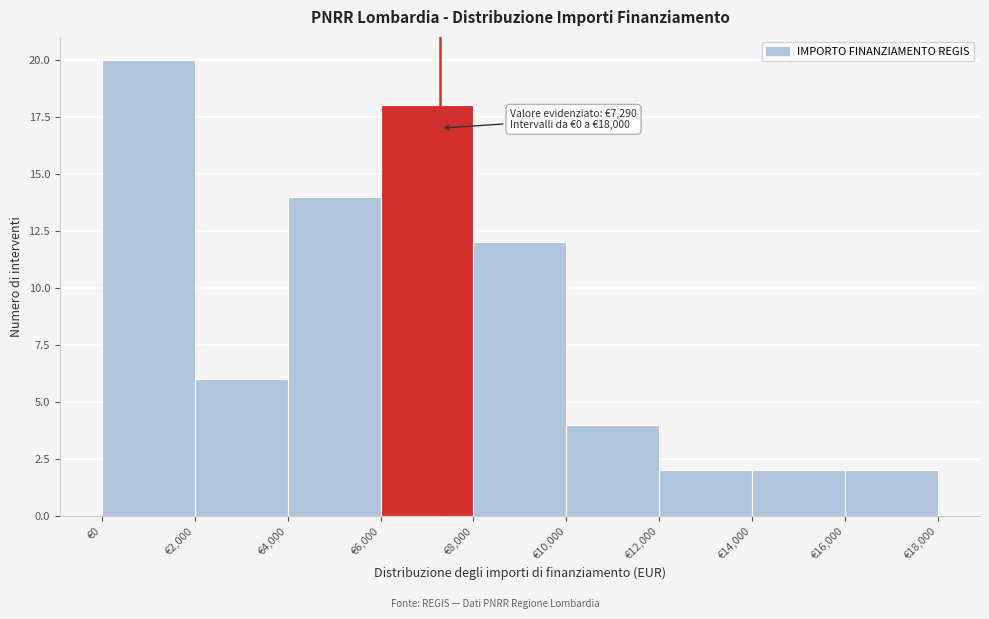

Which range on the x-axis has the tallest bar?

0 to 2000